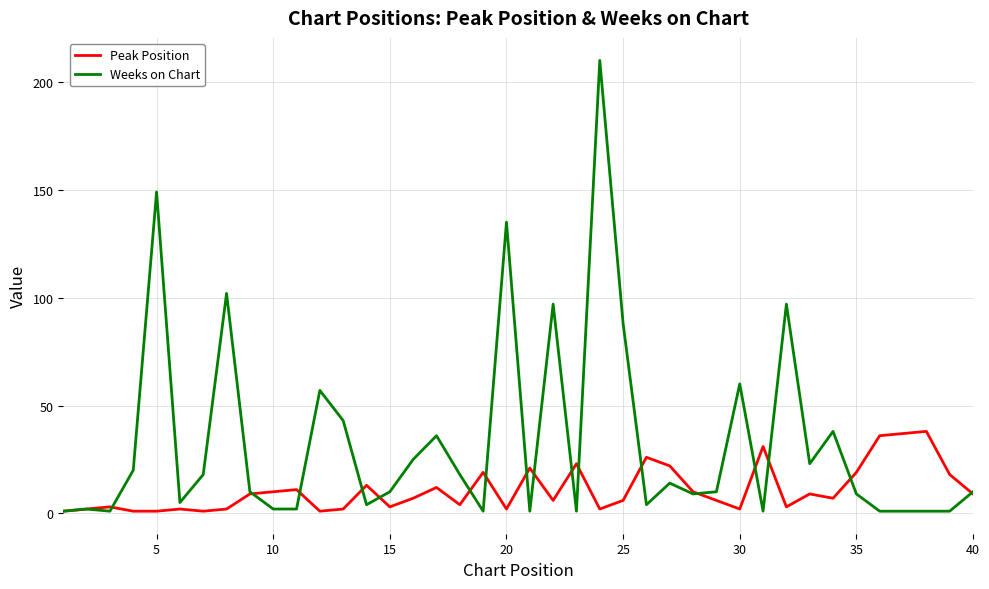

In Peak Position, how many points are higher than both neighbors (excluding endpoints)?

12